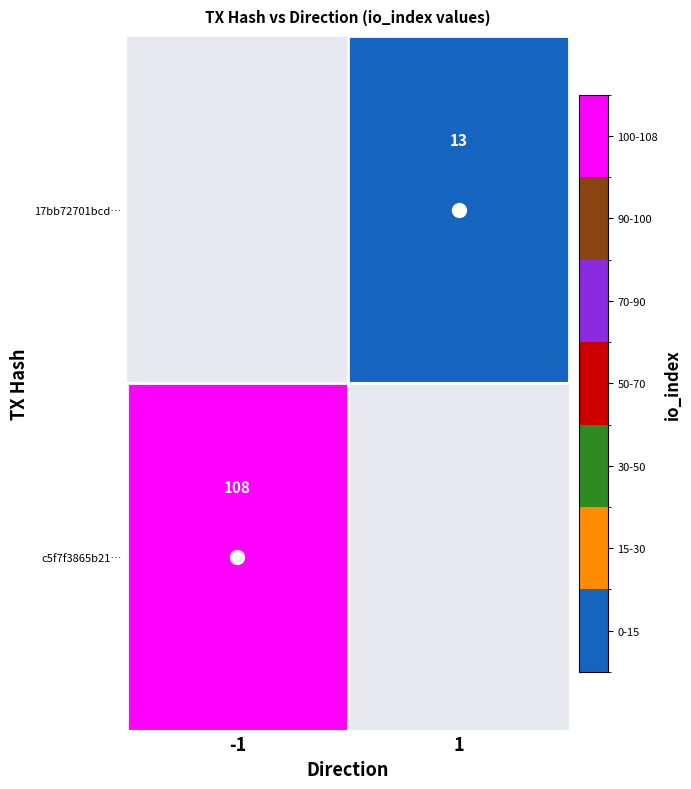

Is it true that c5f7f3865b218948c3ab79649bd2845f2a8f71a equals 42 at io_index?

False